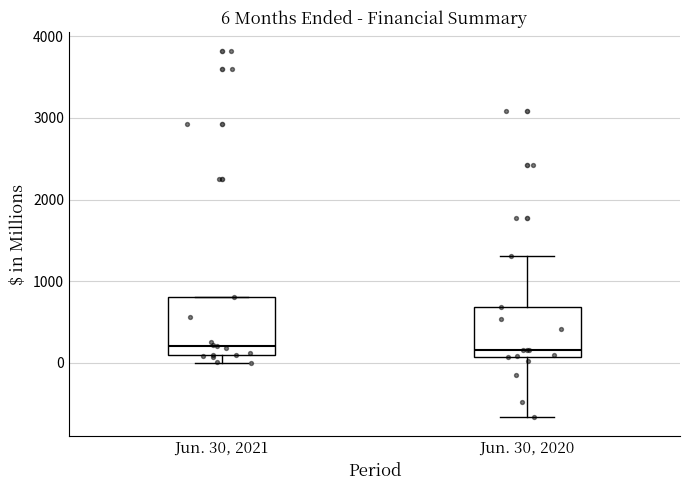

Comparing the boxes themselves (not the whiskers), which one is the tallest?

Jun. 30, 2021